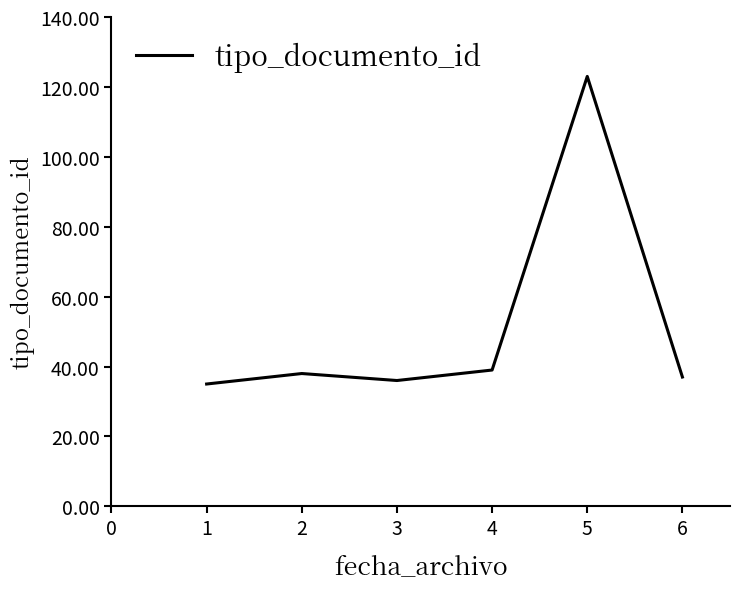

Is it true that the value at 1 is 35?

True